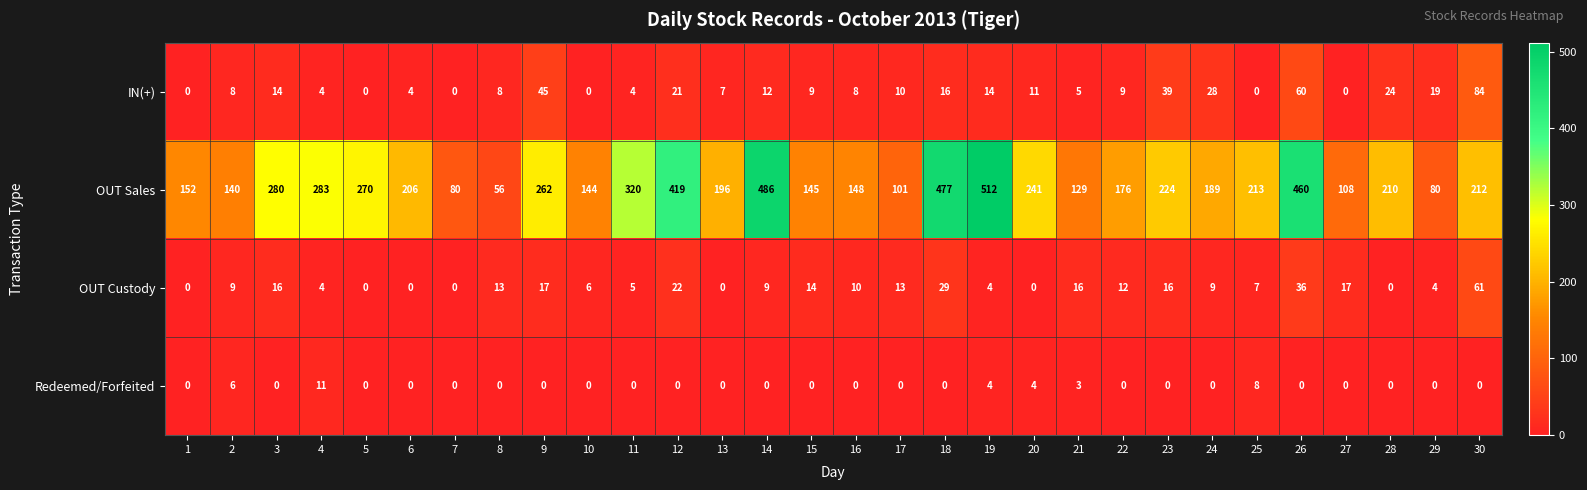

What is the average value of the IN(+) series?

15